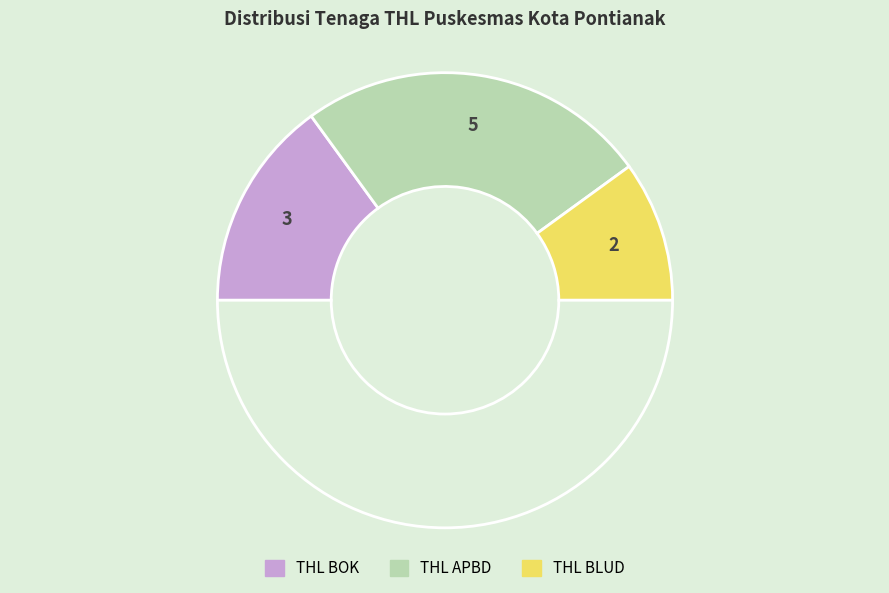

To the nearest percent, what is the average slice percentage?

33%